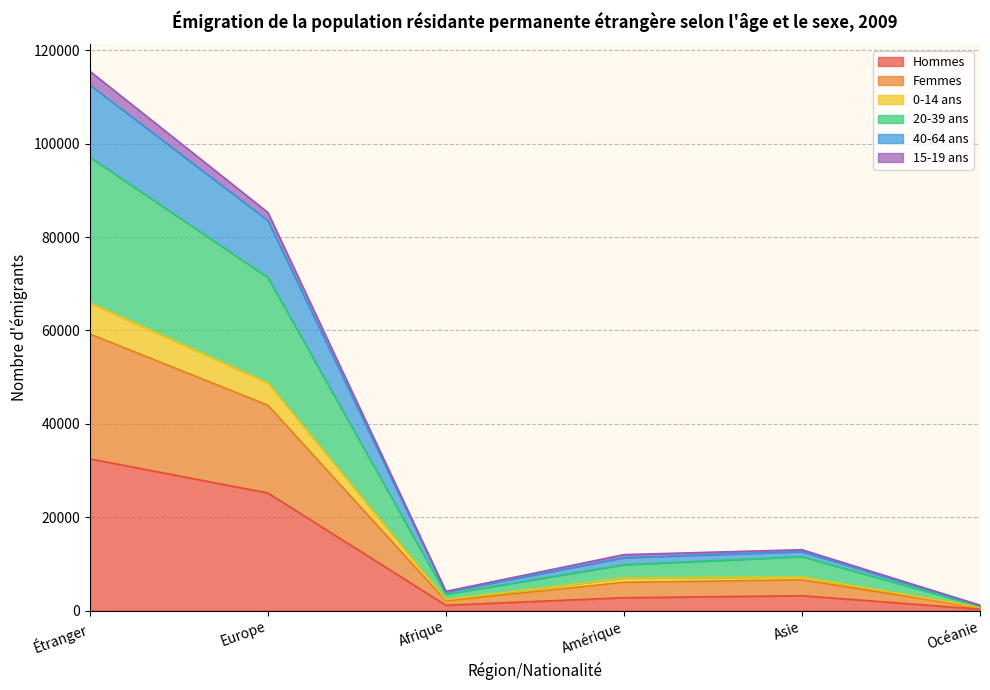

True or false: 15-19 ans and 0-14 ans intersect in this chart.

False